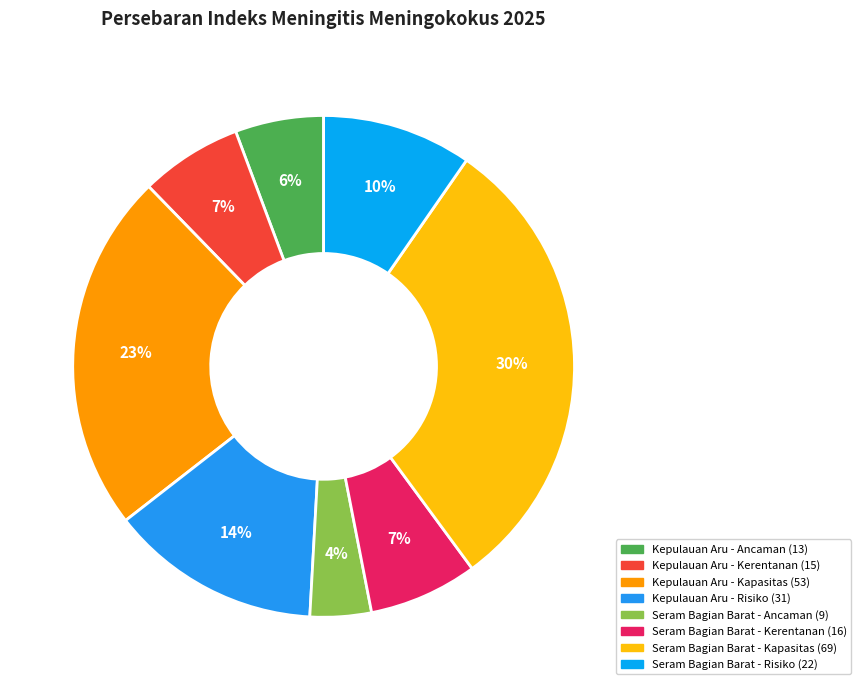

True or false: Seram Bagian Barat - Risiko (22) accounts for 10% of the total.

True